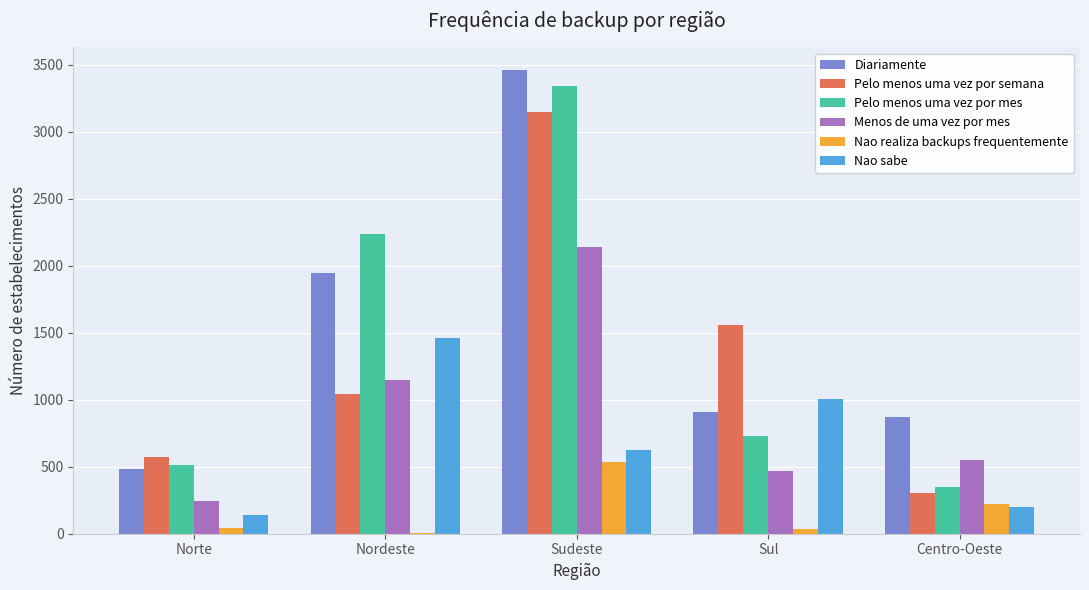

Which series changed the most between Nordeste and Sudeste?

Pelo menos uma vez por semana